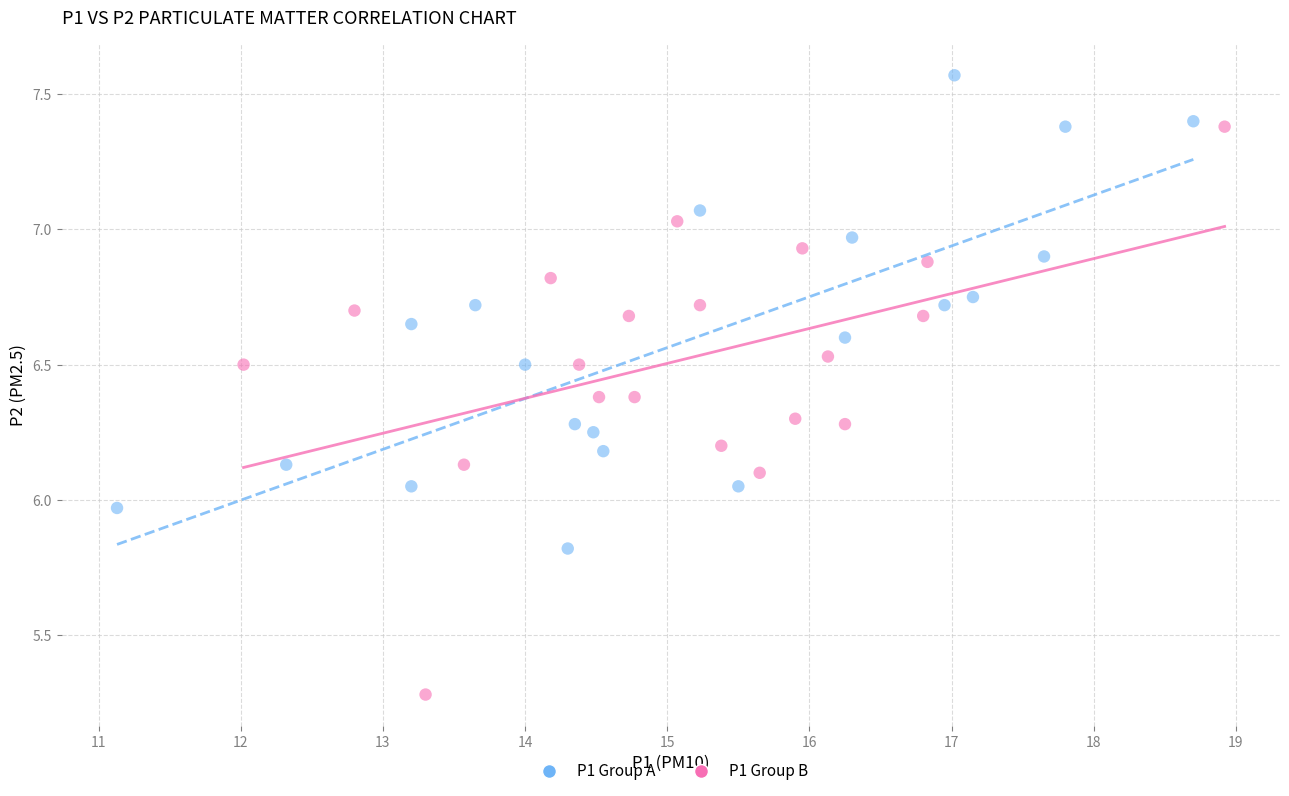

Which series reaches the minimum Y coordinate?

P1 Group B